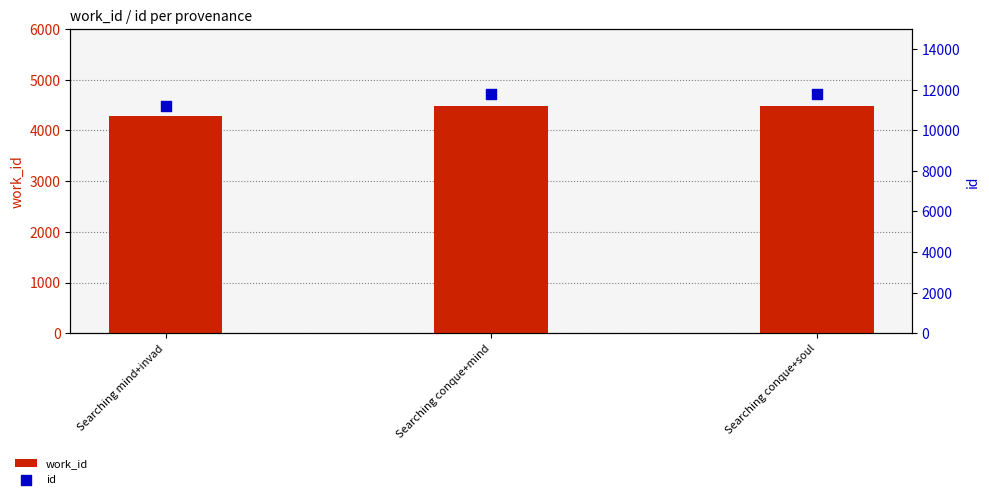

What are all the series names shown in the legend?

work_id, id